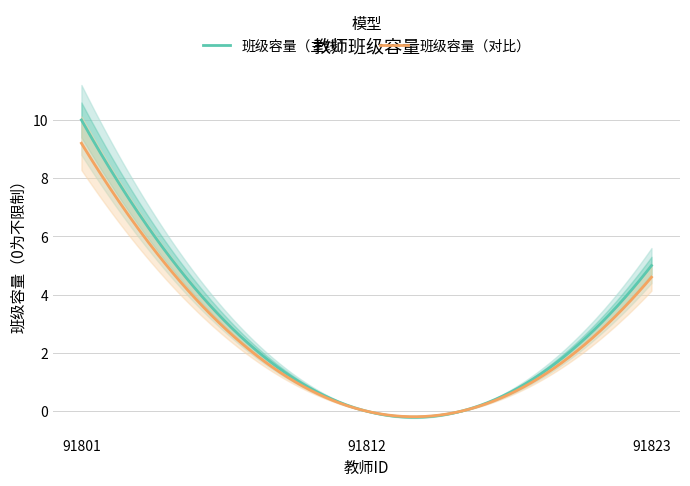

How many values are between 0 and 10?

3